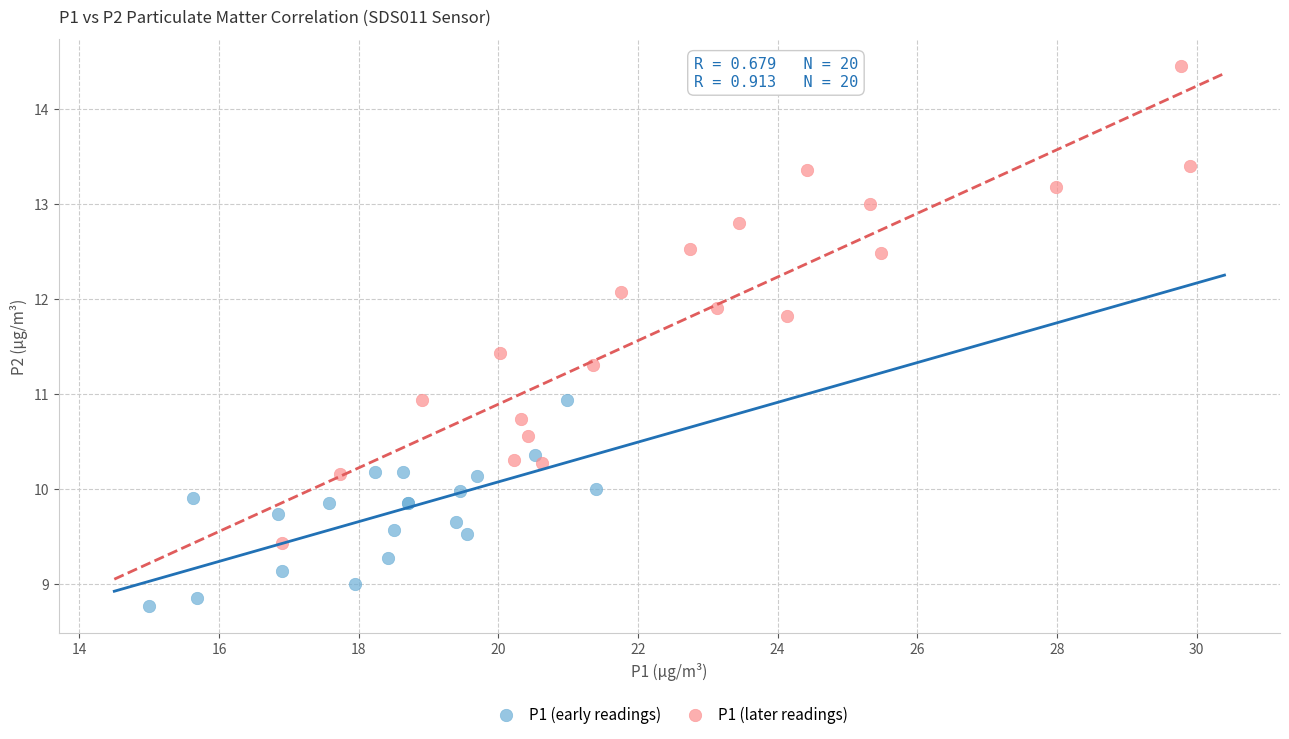

What are all the series names shown in the legend?

P1 (early readings), P1 (later readings)